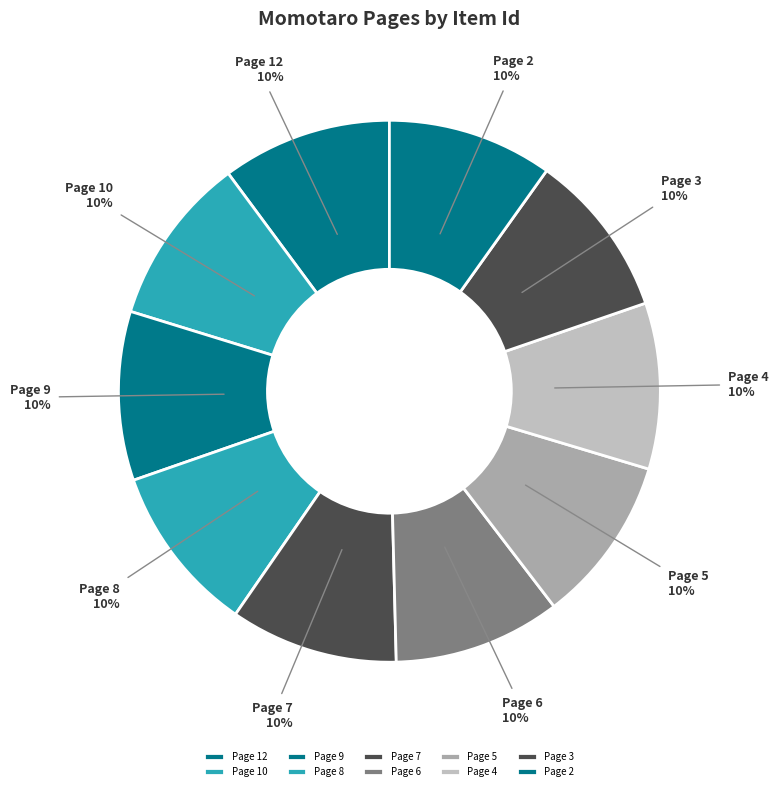

What is the ratio of the value at Page 3 to the value at Page 5?

1.0